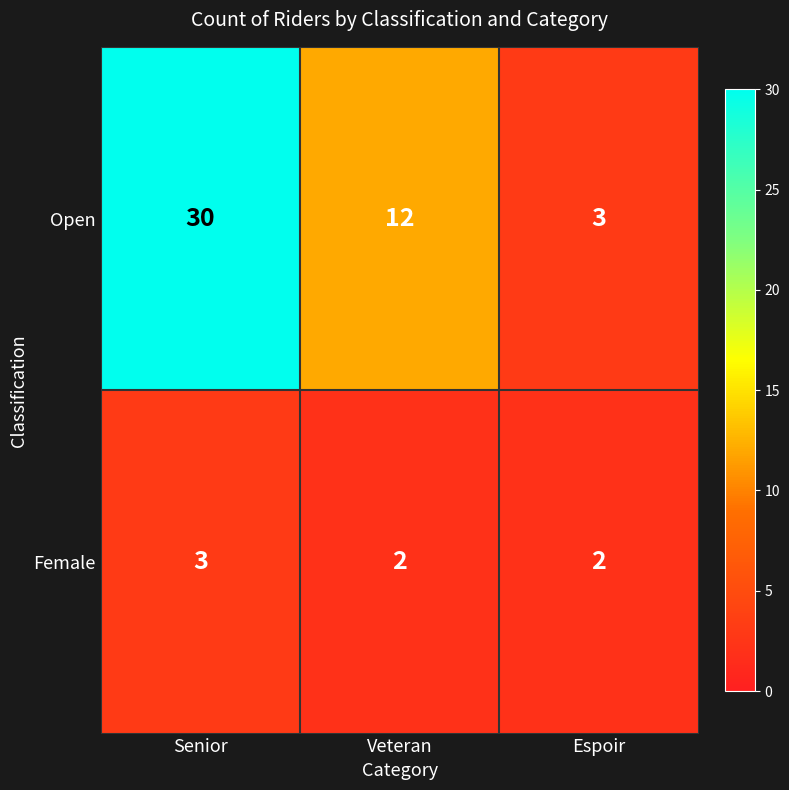

Reading right to left, list all the values displayed in this chart.

Open: Espoir=3	Veteran=12	Senior=30
Female: Espoir=2	Veteran=2	Senior=3